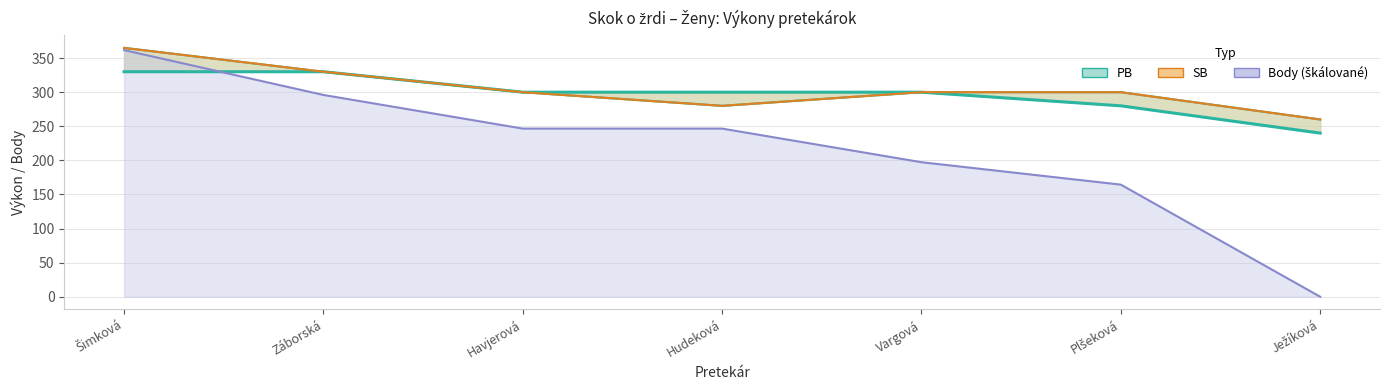

Is it true that Body line equals 246.6 at Hudeková?

True